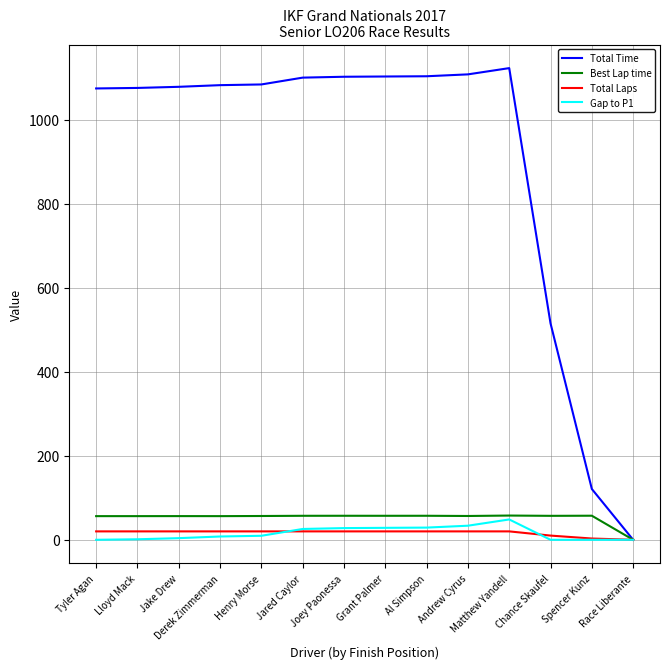

Is it true that Best Lap time equals 56.3 at Lloyd Mack?

True